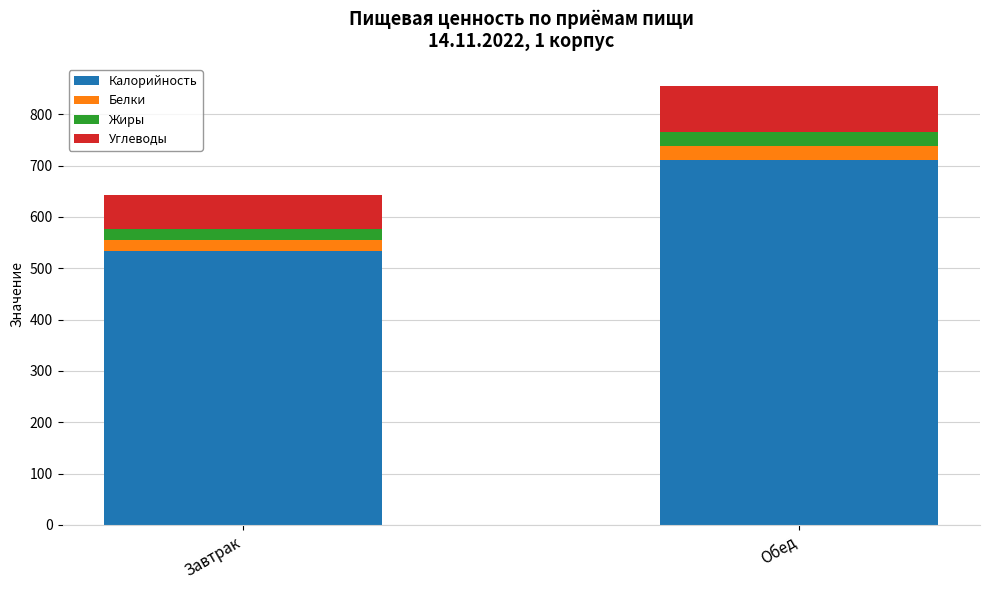

What are all the series names shown in the legend?

Калорийность, Белки, Жиры, Углеводы